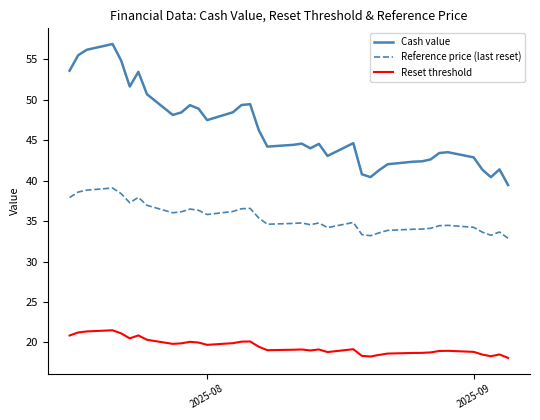

What is the maximum value for Reset threshold?

21.5